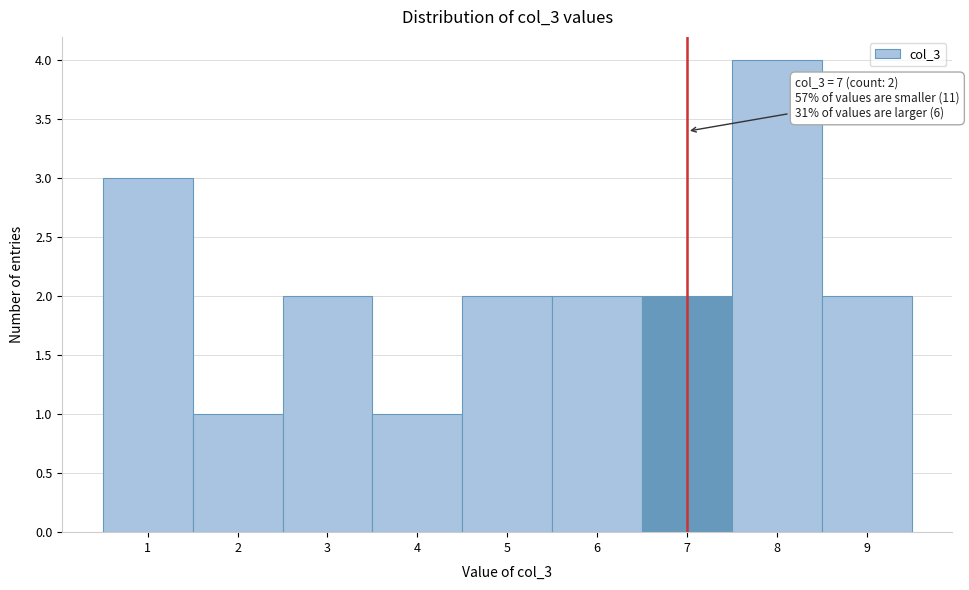

Over which range of the x-axis is the bar tallest?

7.5 to 8.5